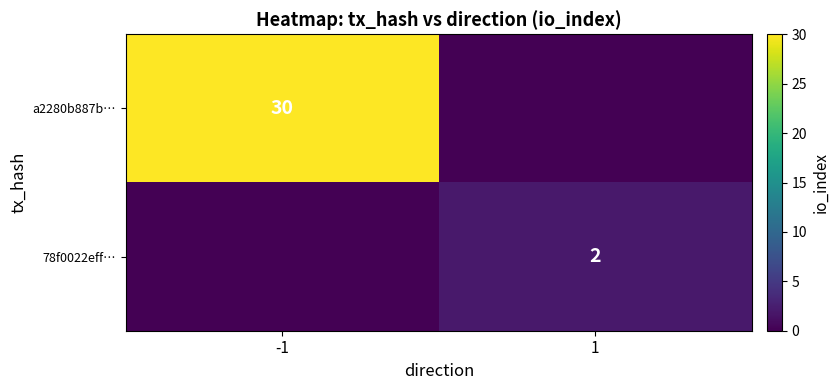

The 78f0022eff… series shows 2 at 1. True or false?

True